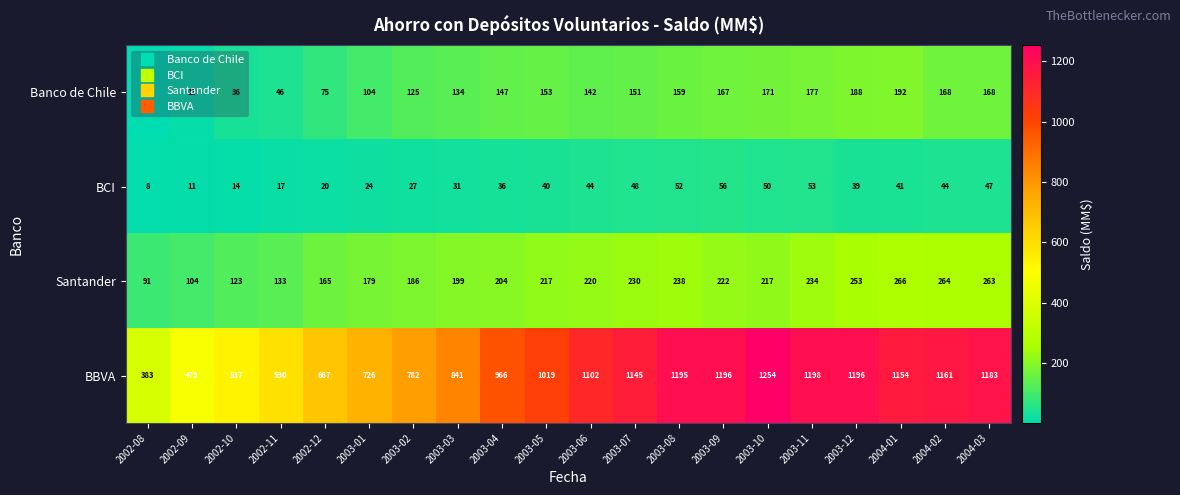

At 2003-09, list the series in order from largest to smallest.

BBVA, Santander, Banco de Chile, BCI